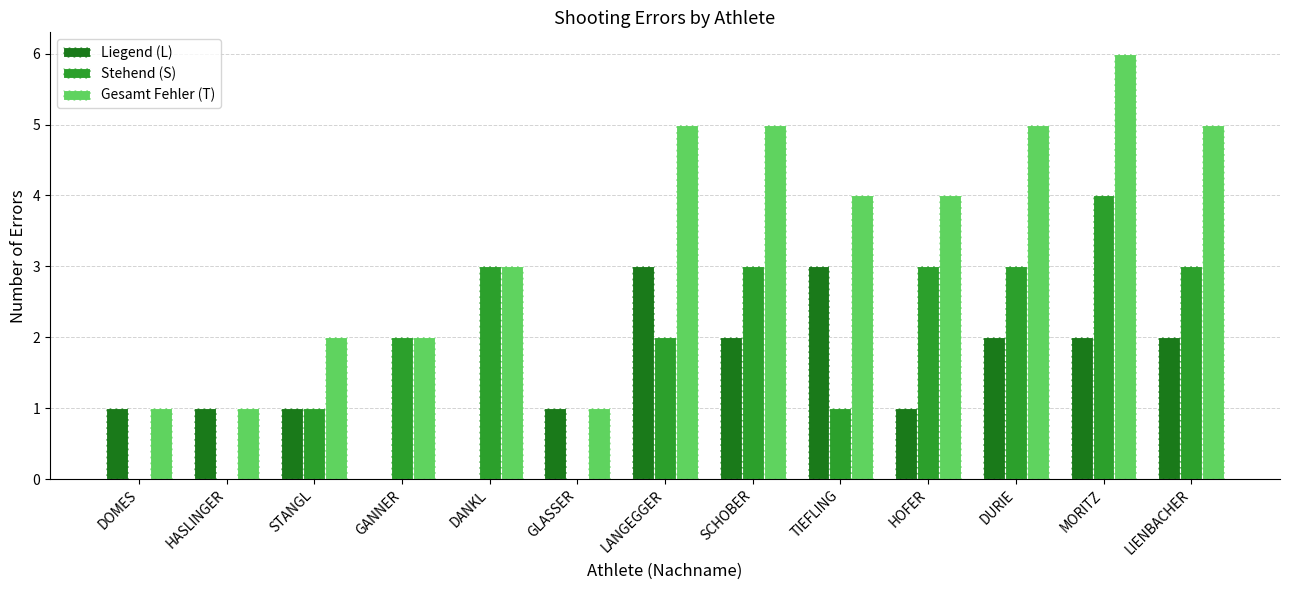

How many series are shown in this chart?

3